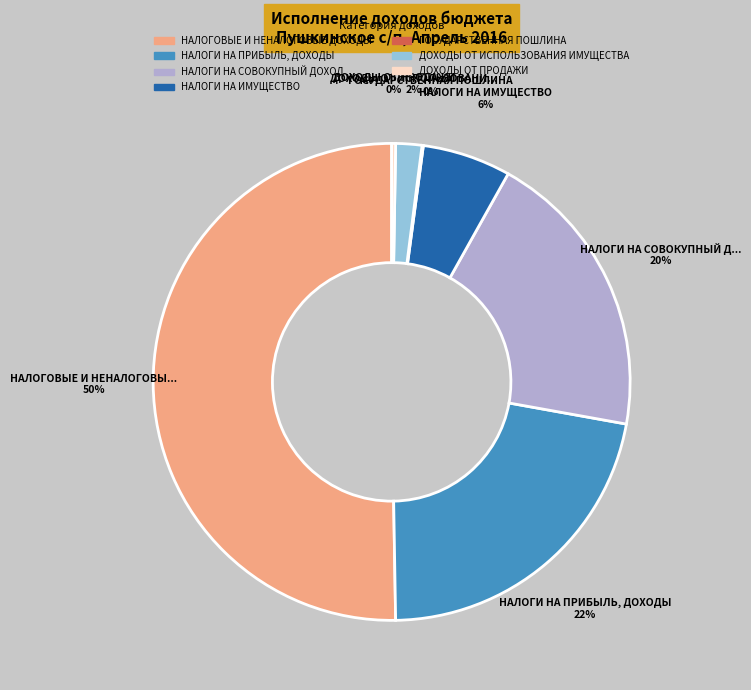

Do НАЛОГИ НА ИМУЩЕСТВО and ДОХОДЫ ОТ ИСПОЛЬЗОВАНИЯ ИМУЩЕСТВА together represent more than half of the pie?

No